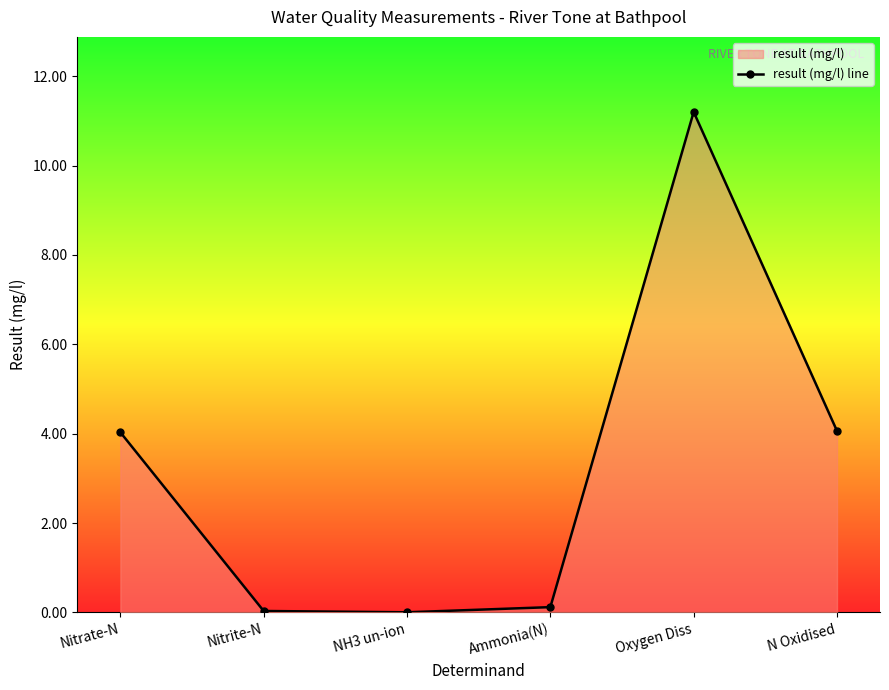

List the labels in order of value, largest first.

Oxygen Diss, N Oxidised, Nitrate-N, Ammonia(N), Nitrite-N, NH3 un-ion